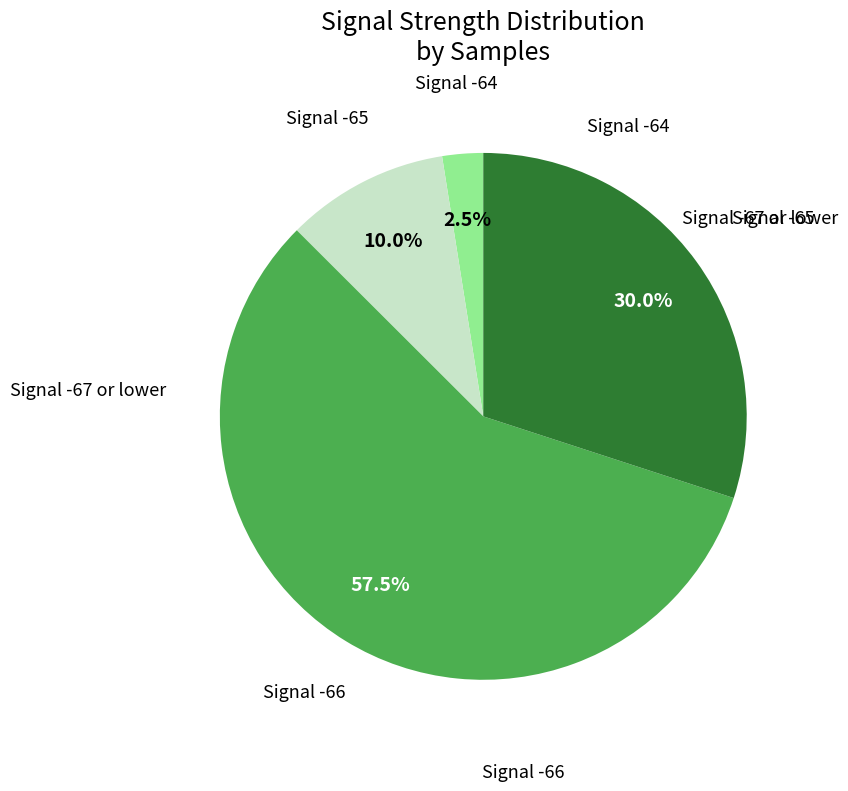

Is there any slice that represents more than half of the pie?

Yes